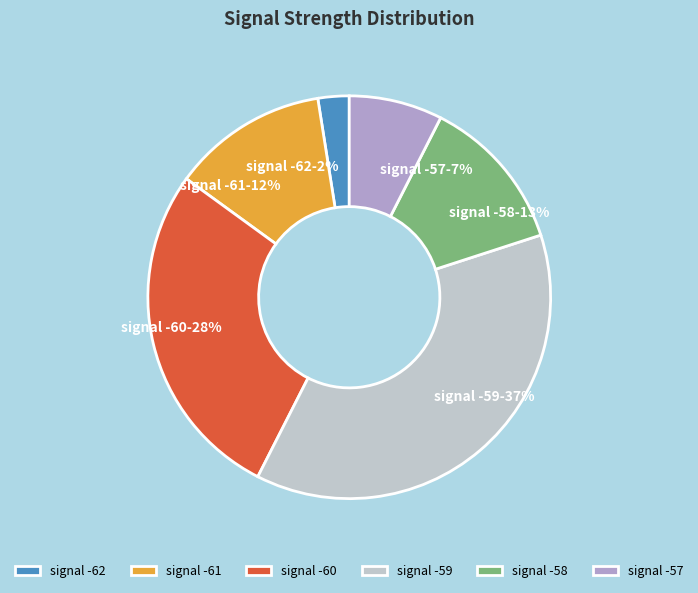

Is there a majority slice in this chart?

No